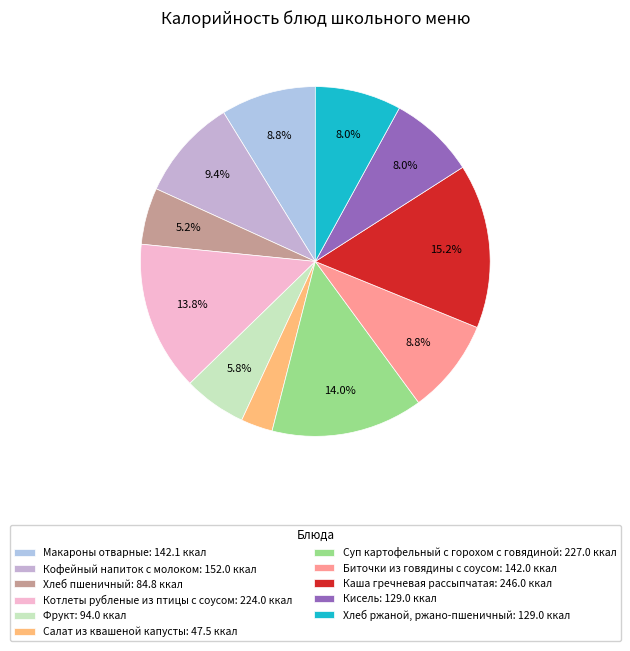

To the nearest percent, what is the average slice percentage?

9%